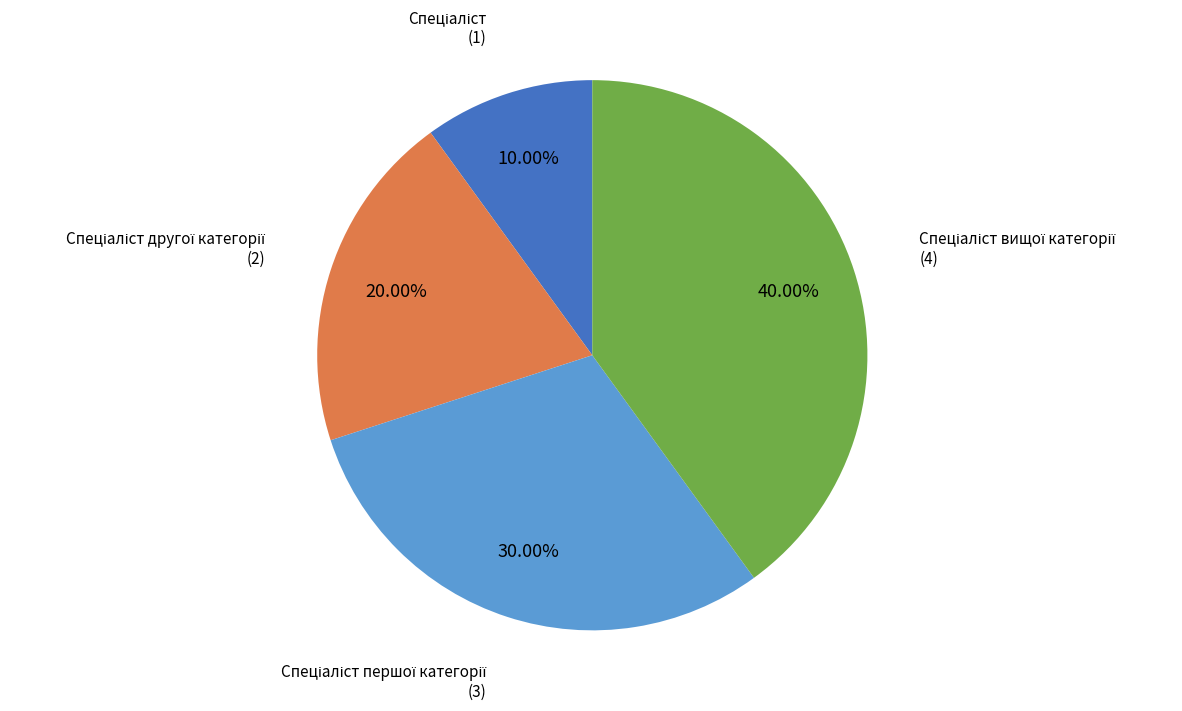

Is there any slice that represents more than half of the pie?

No